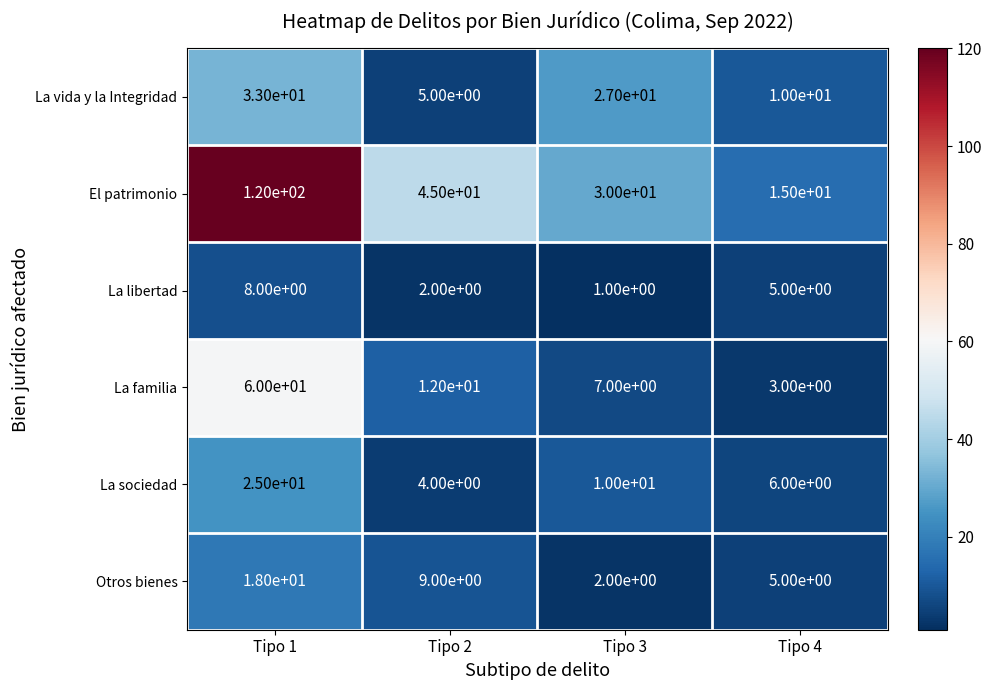

True or false: El patrimonio has a value of 12 at Tipo 2.

False